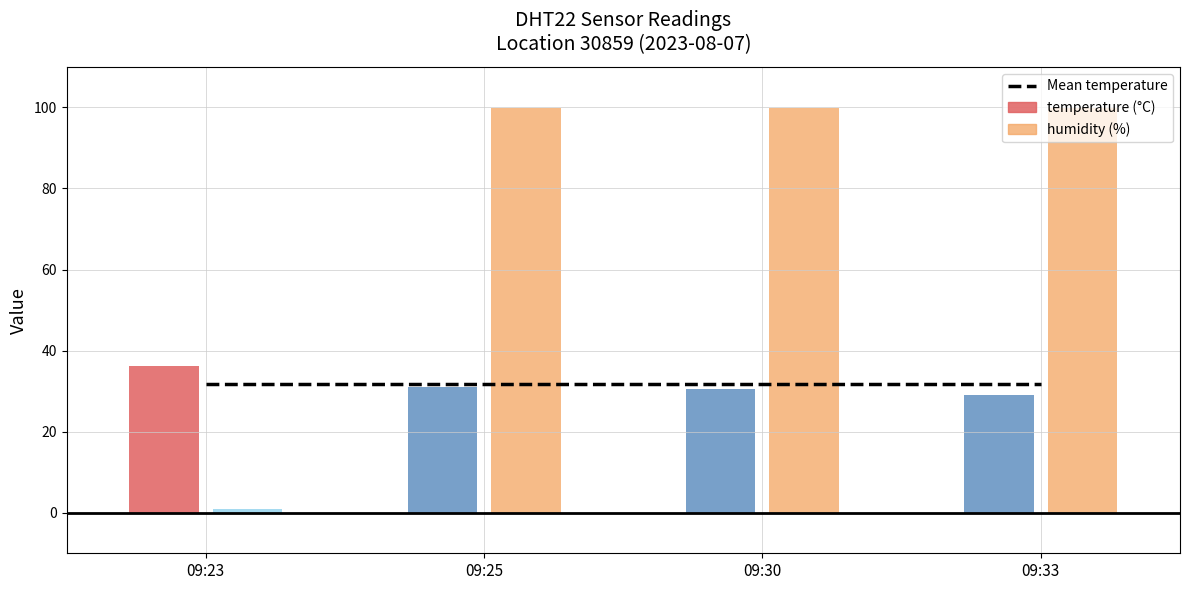

Reading left to right, extract all data points from this chart.

temperature: 2023-08-07T09:23:19=36.1	2023-08-07T09:25:45=31.1	2023-08-07T09:30:39=30.5	2023-08-07T09:33:07=29.1
humidity: 2023-08-07T09:23:19=1.0	2023-08-07T09:25:45=99.9	2023-08-07T09:30:39=99.9	2023-08-07T09:33:07=99.9